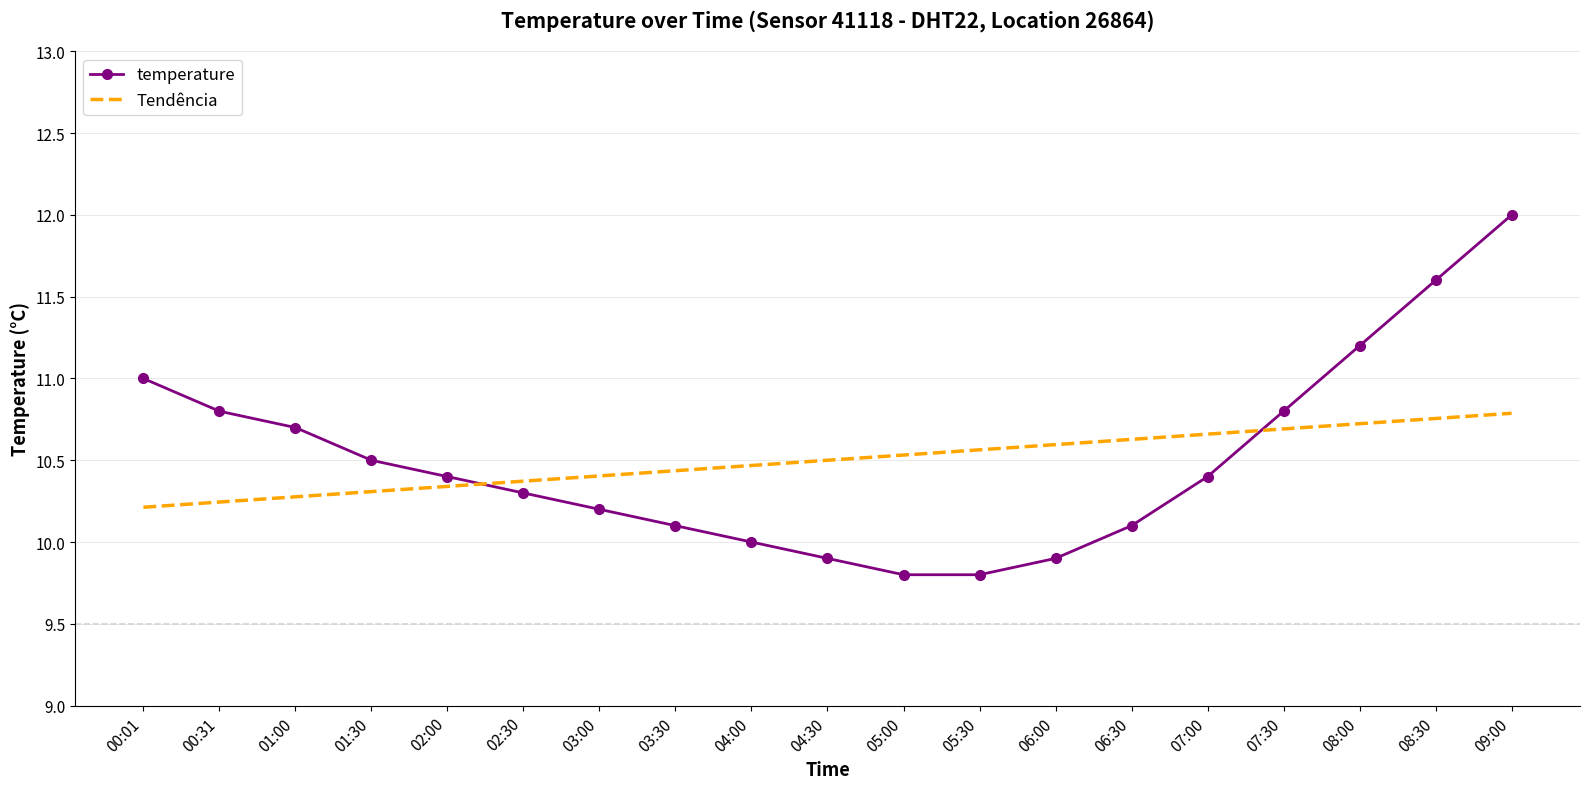

At 09:00, list the series in order from smallest to largest.

Tendência, temperature